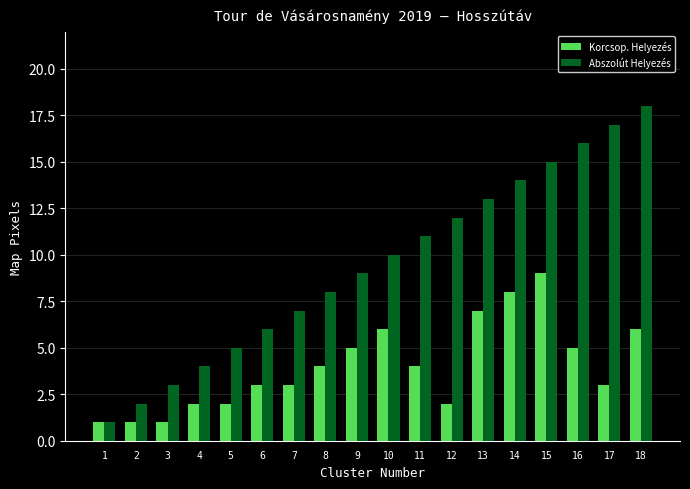

At which label is Abszolút Helyezés closest to 9?

9